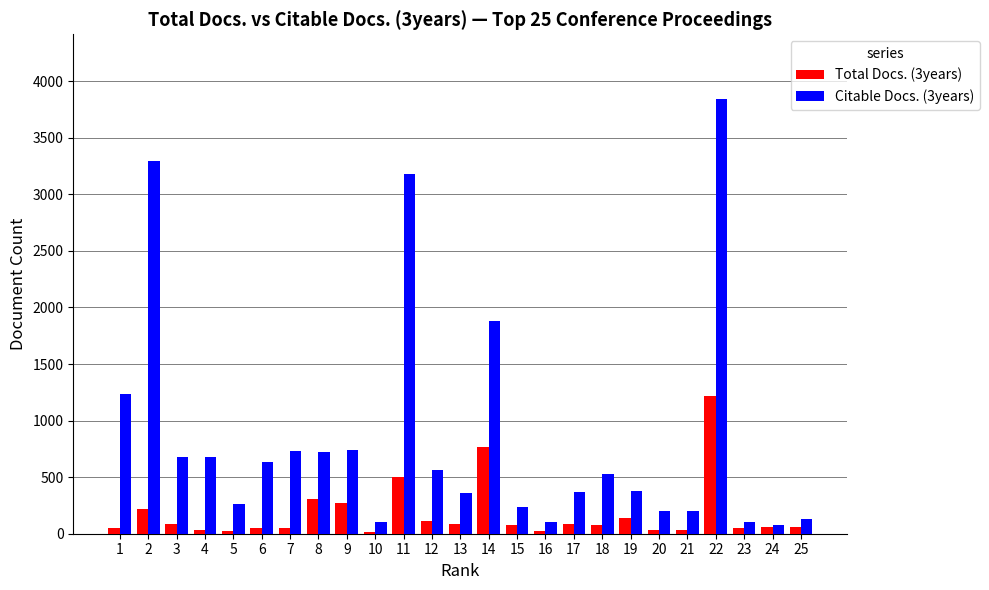

List the series in order of their peak value, lowest first.

Total Docs. (3years), Citable Docs. (3years)